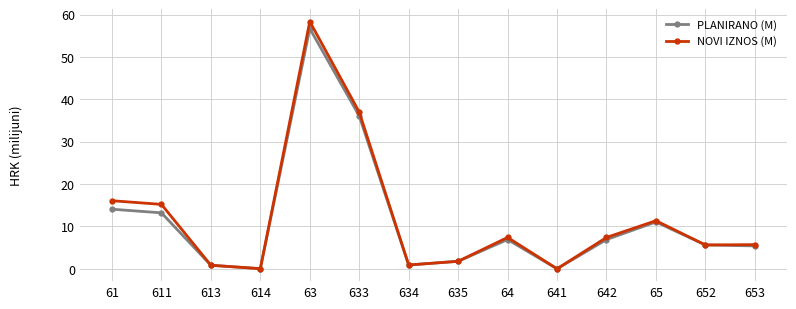

Where is PLANIRANO (M) nearest to the value 28?

633